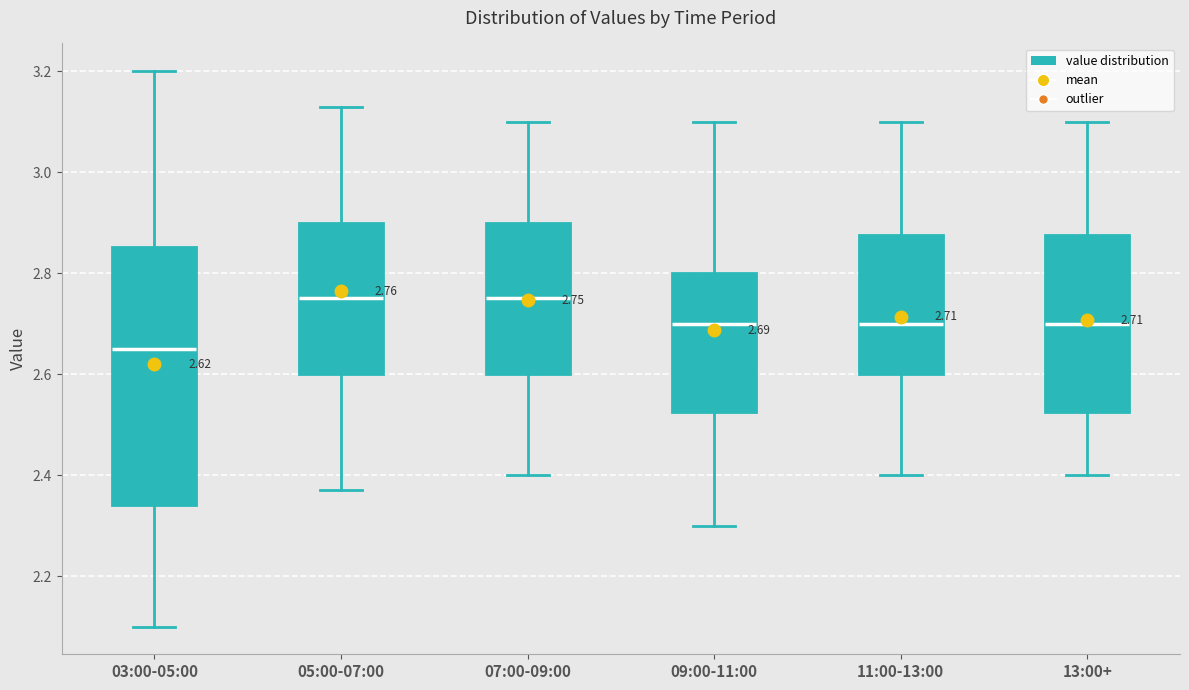

Comparing the boxes themselves (not the whiskers), which one is the tallest?

03:00-05:00